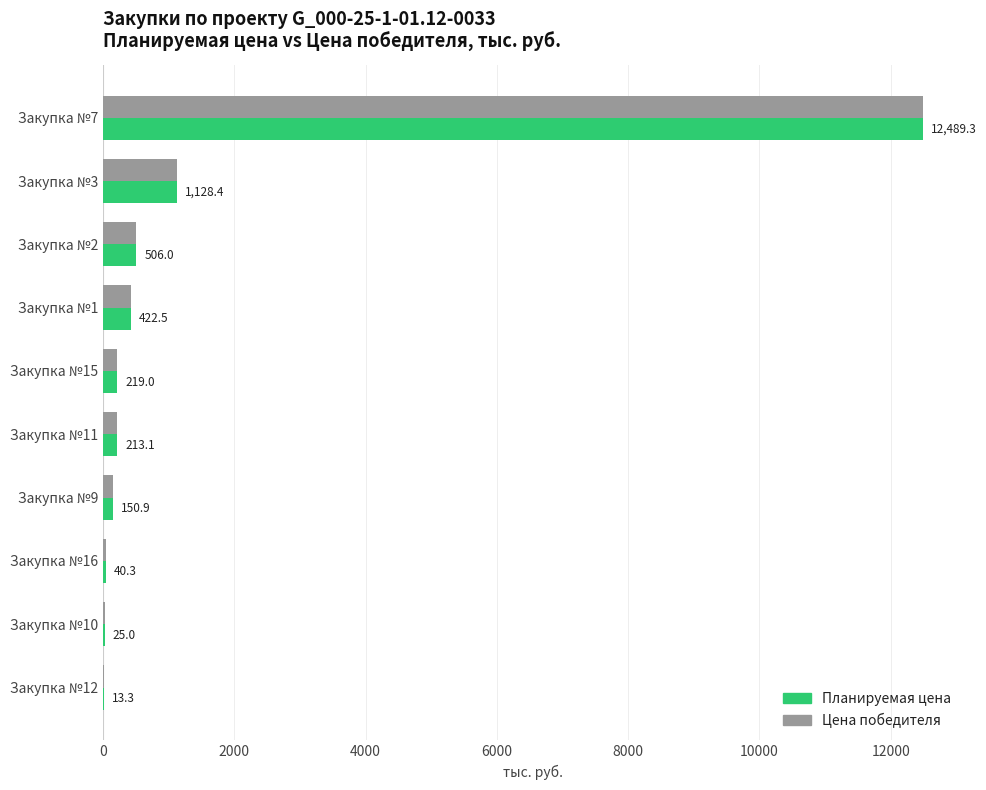

What is the total value across all series at Закупка №10?

50.0